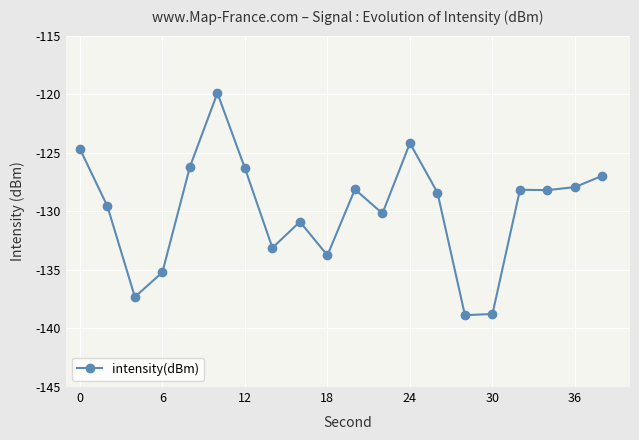

What is the minimum value shown in the chart?

-138.9